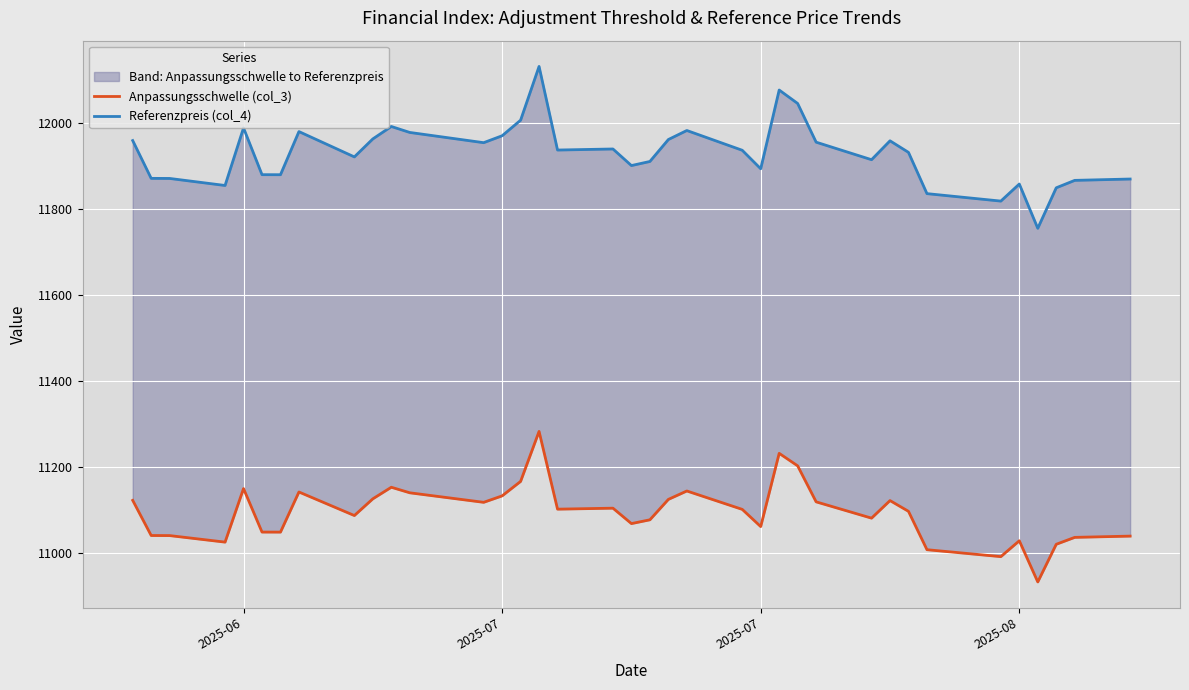

What is the minimum value shown in the chart?

10932.4